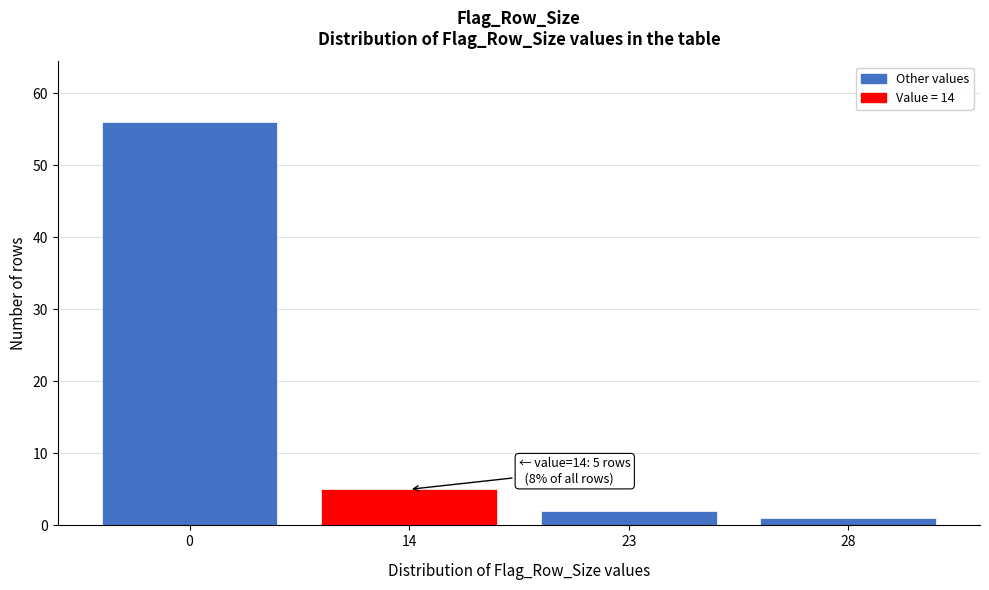

Reading right to left, list all the values displayed in this chart.

1	2	5	56